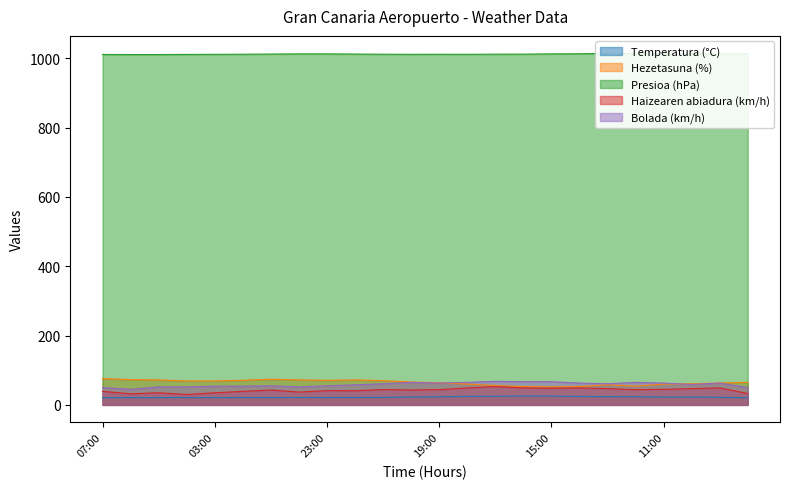

Reading left to right, extract all data points from this chart.

Temperatura (°C): 20.6	20.9	20.9	21.1	21.0	21.1	21.0	21.3	21.3	21.6	21.7	22.6	23.4	24.5	25.0	25.4	25.4	24.4	23.8	23.7	22.5	22.4	22.0	20.5
Hezetasuna (%): 76.0	73.0	72.0	69.0	69.0	71.0	74.0	72.0	71.0	72.0	70.0	66.0	64.0	60.0	56.0	53.0	52.0	53.0	58.0	54.0	60.0	61.0	63.0	65.0
Presioa (hPa): 1011.3	1011.1	1011.1	1011.4	1011.7	1012.0	1012.5	1013.0	1013.0	1012.5	1012.0	1011.8	1011.9	1011.8	1012.1	1012.3	1013.0	1013.4	1014.0	1014.2	1014.2	1014.0	1013.6	1013.5
Haizearen abiadura (km/h): 39.0	32.0	35.0	30.0	35.0	39.0	43.0	37.0	41.0	41.0	44.0	43.0	44.0	49.0	53.0	49.0	48.0	49.0	47.0	44.0	45.0	47.0	49.0	33.0
Bolada (km/h): 50.0	45.0	52.0	52.0	54.0	54.0	55.0	52.0	55.0	58.0	61.0	65.0	63.0	65.0	68.0	67.0	67.0	63.0	61.0	65.0	63.0	59.0	63.0	50.0